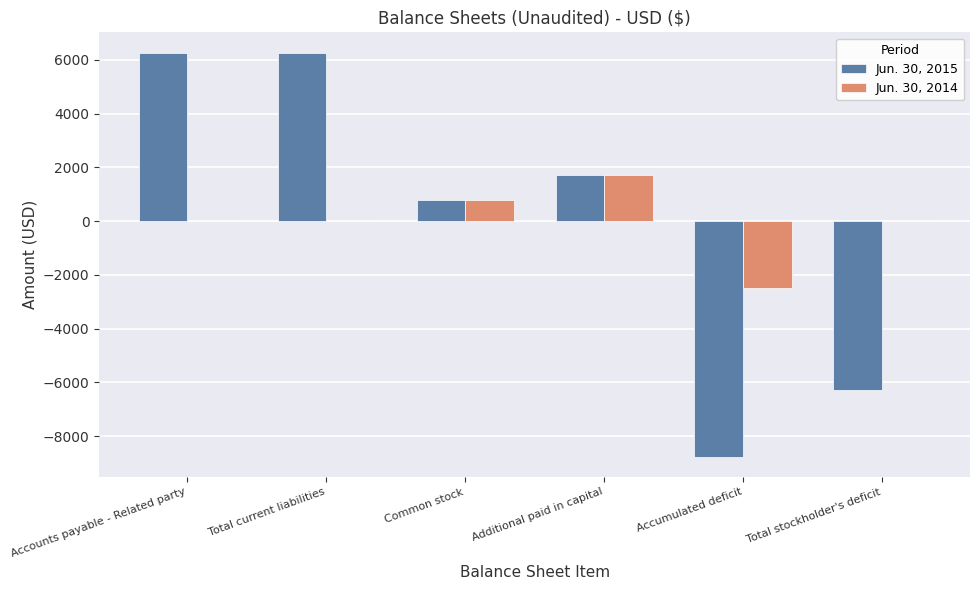

Is the value of Jun. 30, 2015 at Total current liabilities greater than the value of Jun. 30, 2014 at Accumulated deficit?

Yes